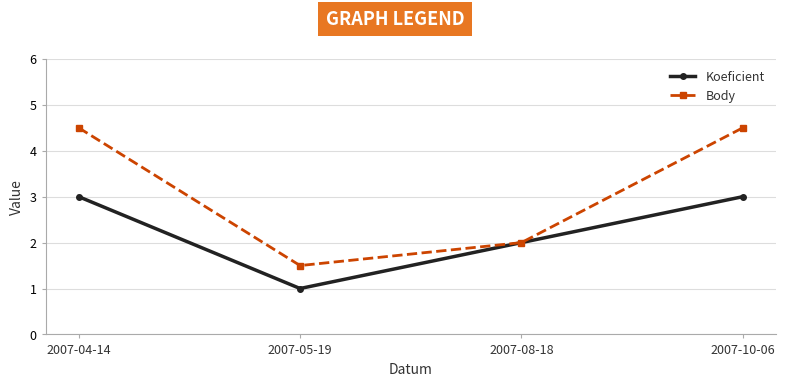

What is the greatest value displayed?

4.5